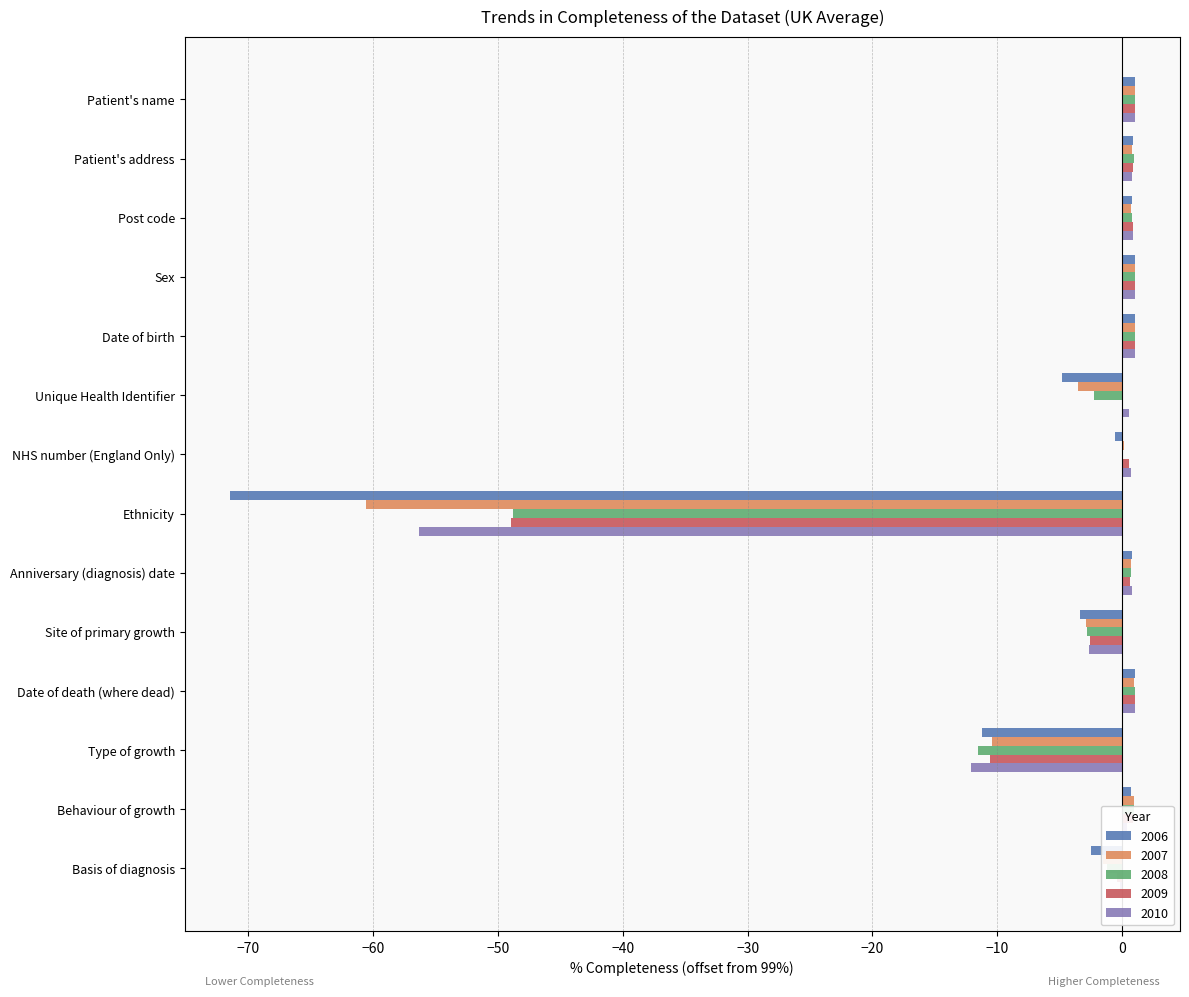

At which label is 2010 closest to -27?

Type of growth